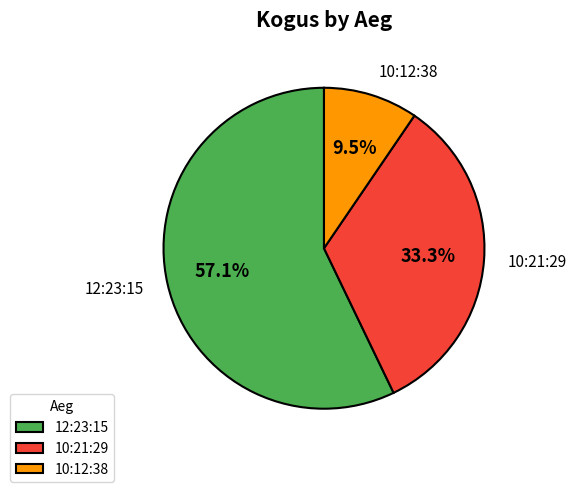

Do 12:23:15 and 10:21:29 together represent more than half of the pie?

Yes